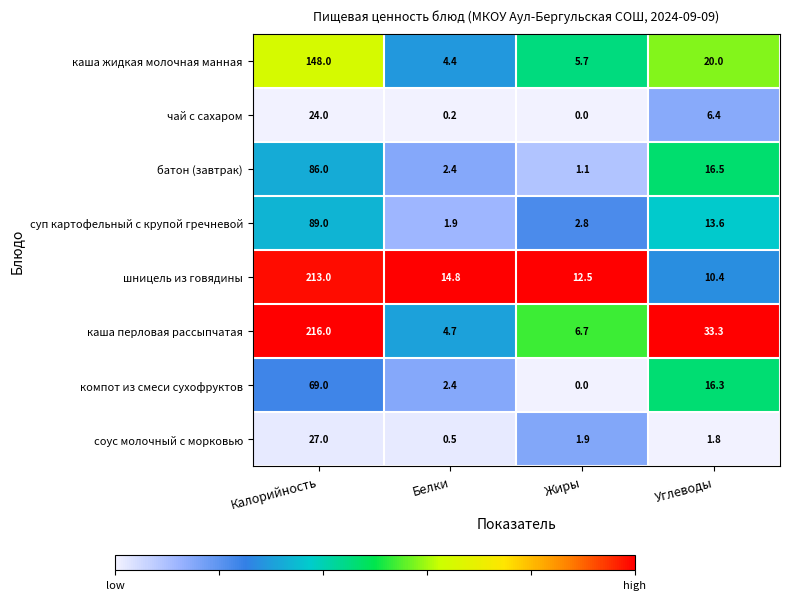

Which series has the largest total across all categories?

каша перловая рассыпчатая